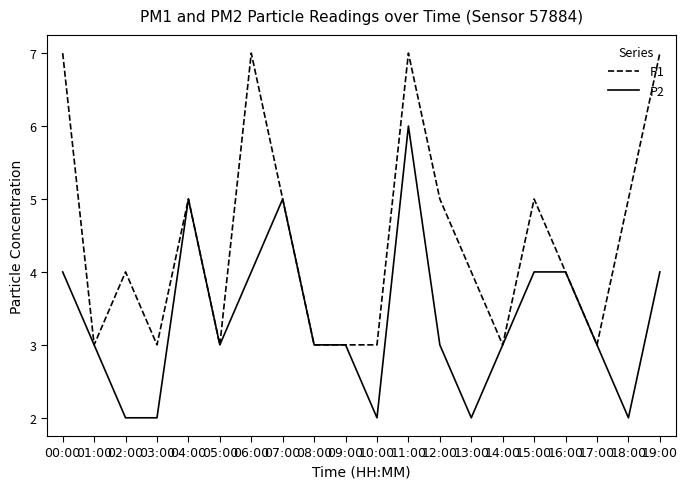

Rank the series by their average value, from highest to lowest.

P1, P2